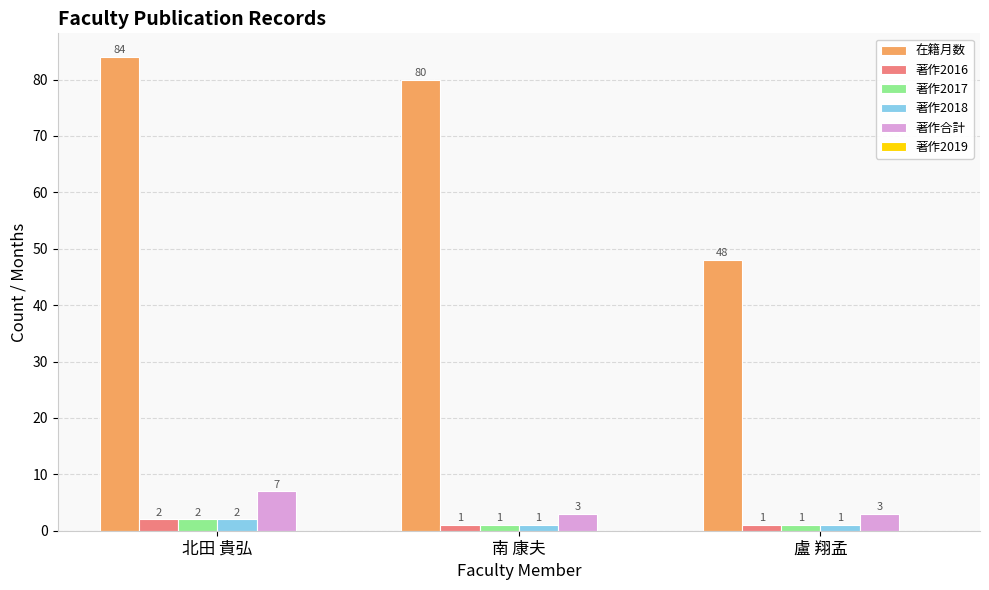

Reading left to right, what are all the values shown in this chart?

在籍月数: 北田 貴弘=84	南 康夫=80	盧 翔孟=48
著作2016: 北田 貴弘=2	南 康夫=1	盧 翔孟=1
著作2017: 北田 貴弘=2	南 康夫=1	盧 翔孟=1
著作2018: 北田 貴弘=2	南 康夫=1	盧 翔孟=1
著作合計: 北田 貴弘=7	南 康夫=3	盧 翔孟=3